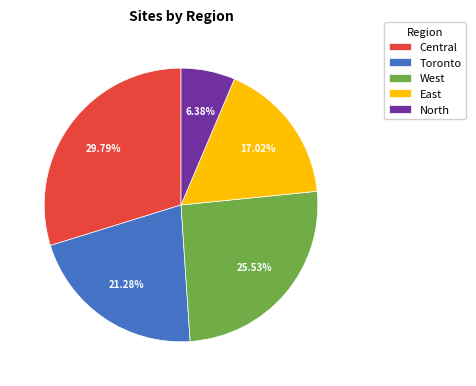

To the nearest percent, what is the difference between the North and Central slice percentages?

23%